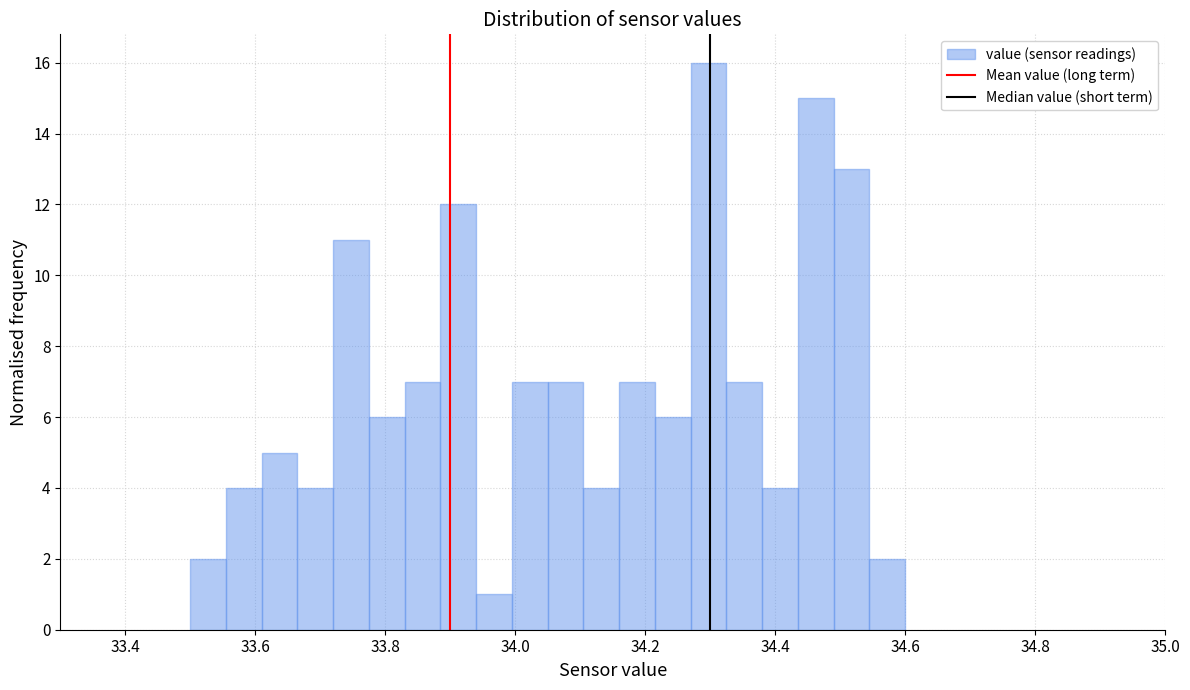

Around what value on the x-axis is the tallest bar? Give the approximate position of its centre, as read against the axis.

34.30